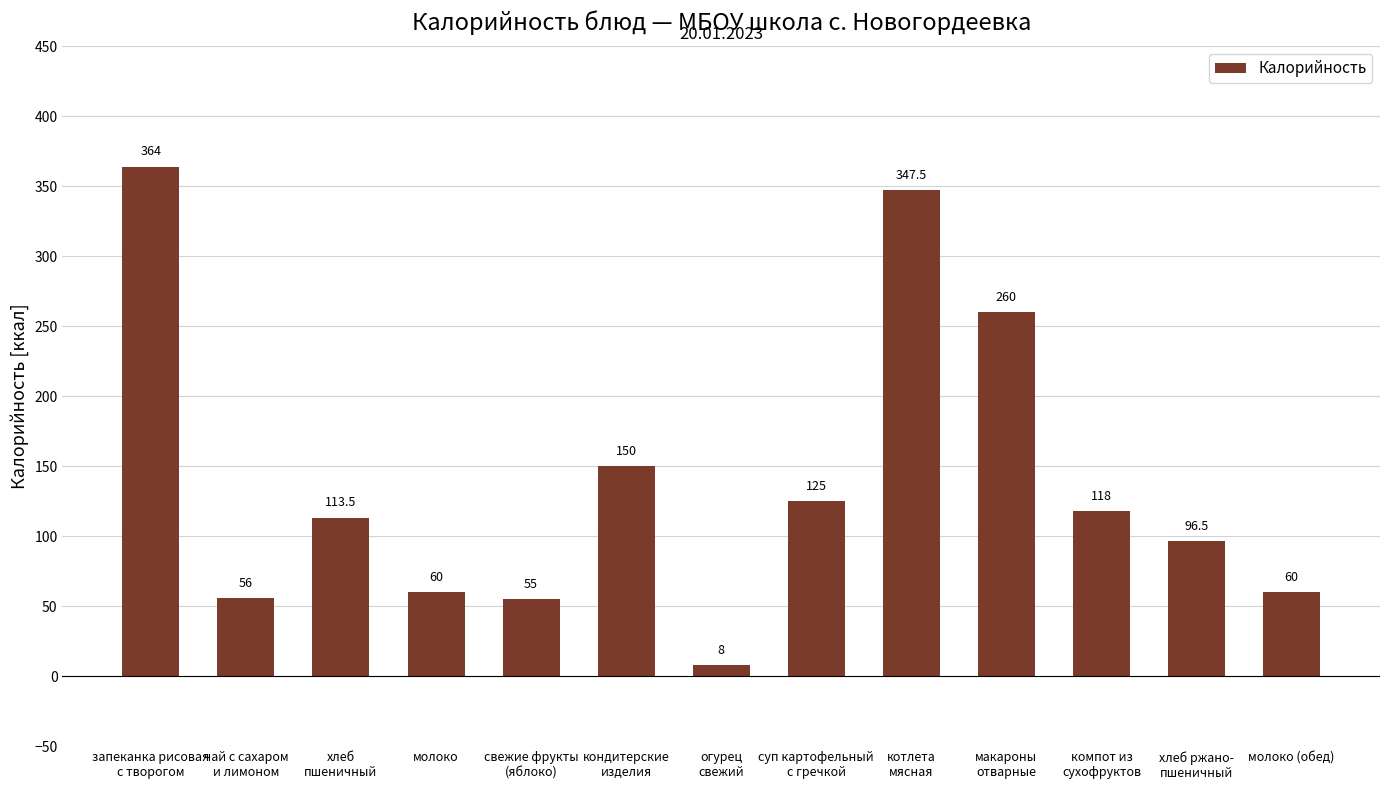

What is the difference between the maximum and minimum values?

356.0